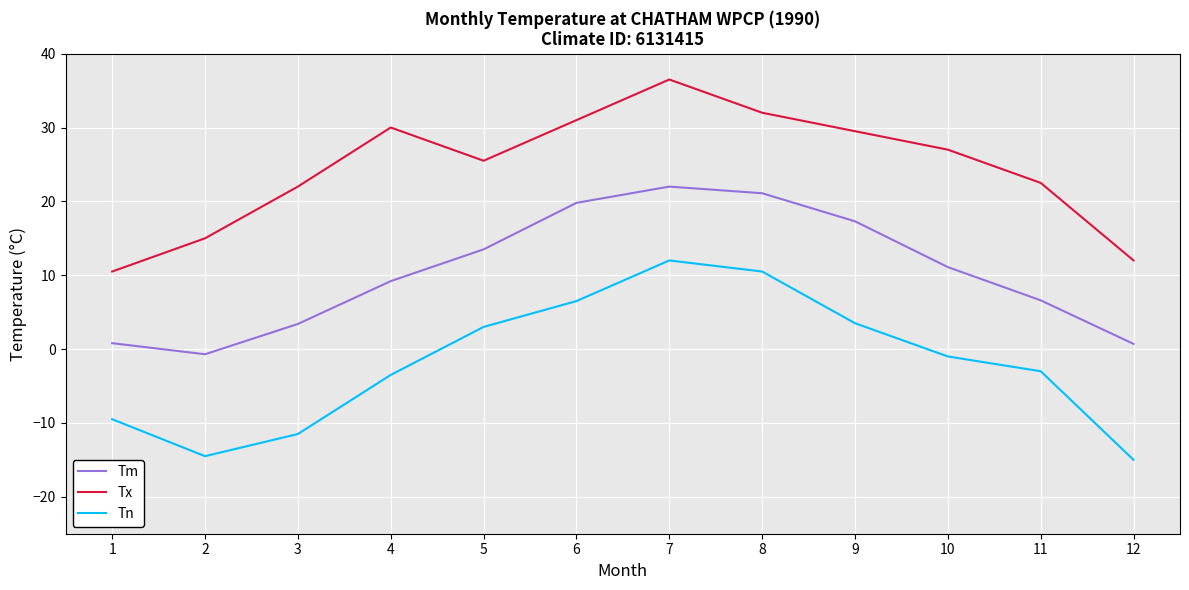

Which series has the largest total across all categories?

Tx